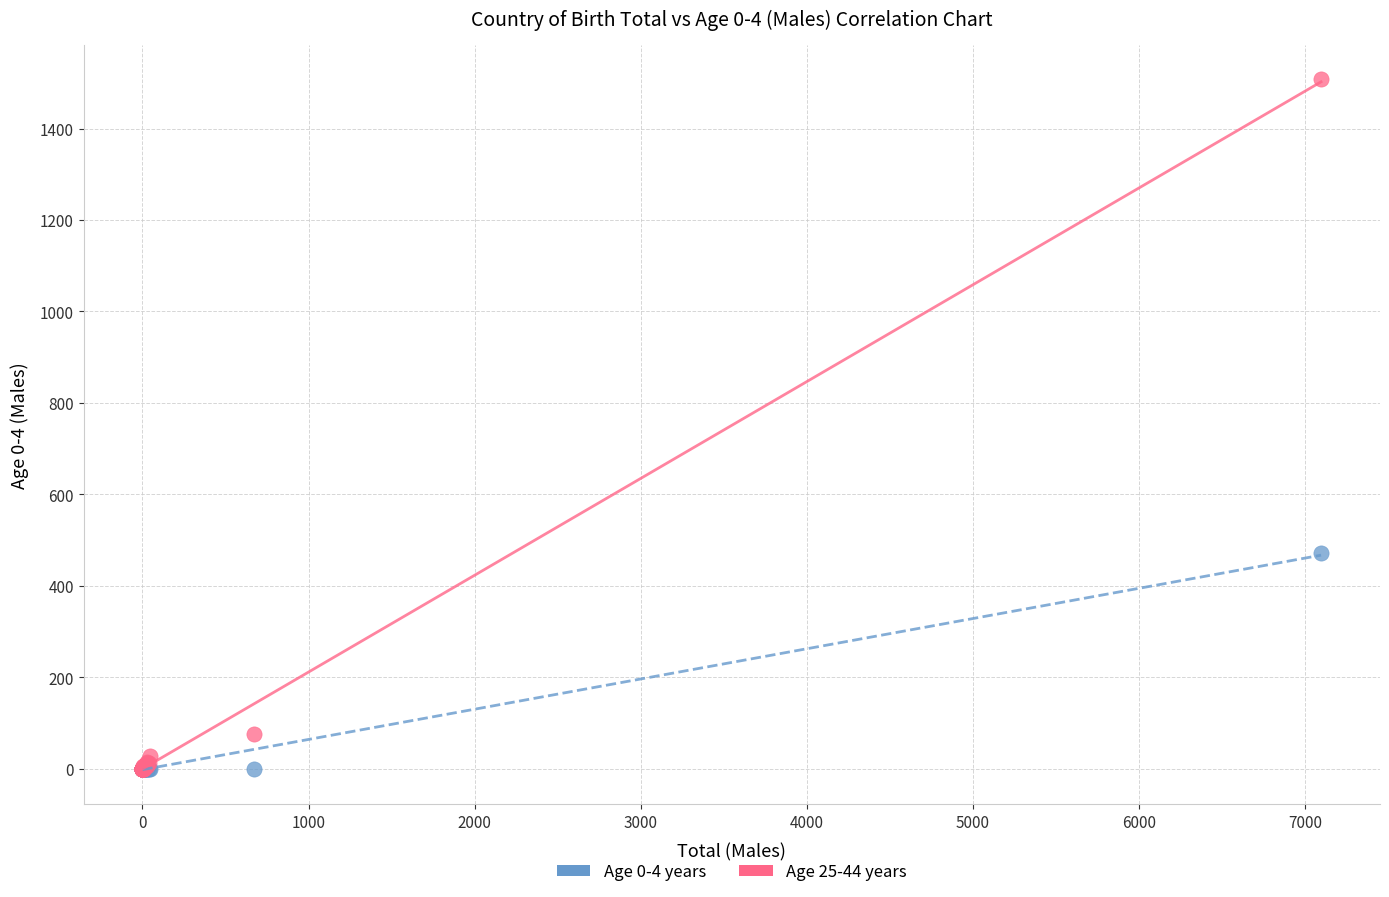

Which series has the largest Y range (max minus min)?

Age 25-44 years